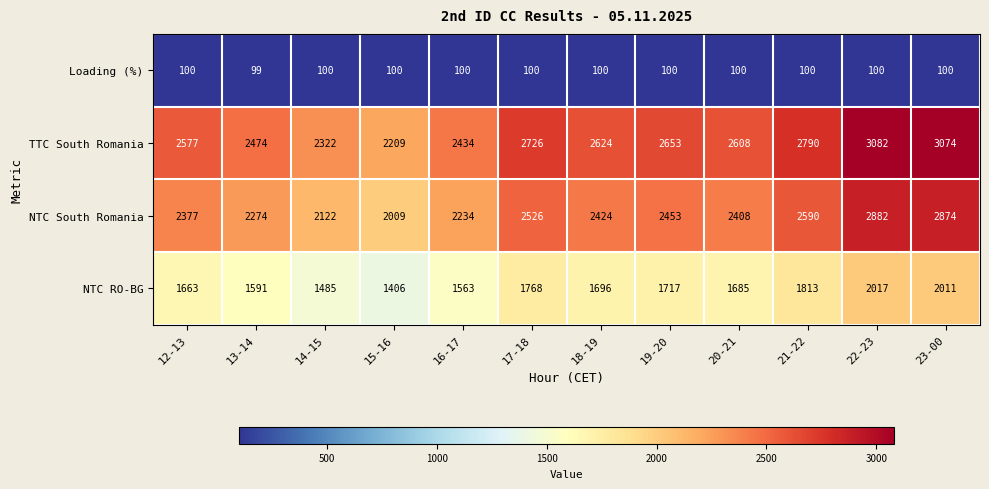

What is the spread (max minus min) of values at 13-14?

2375